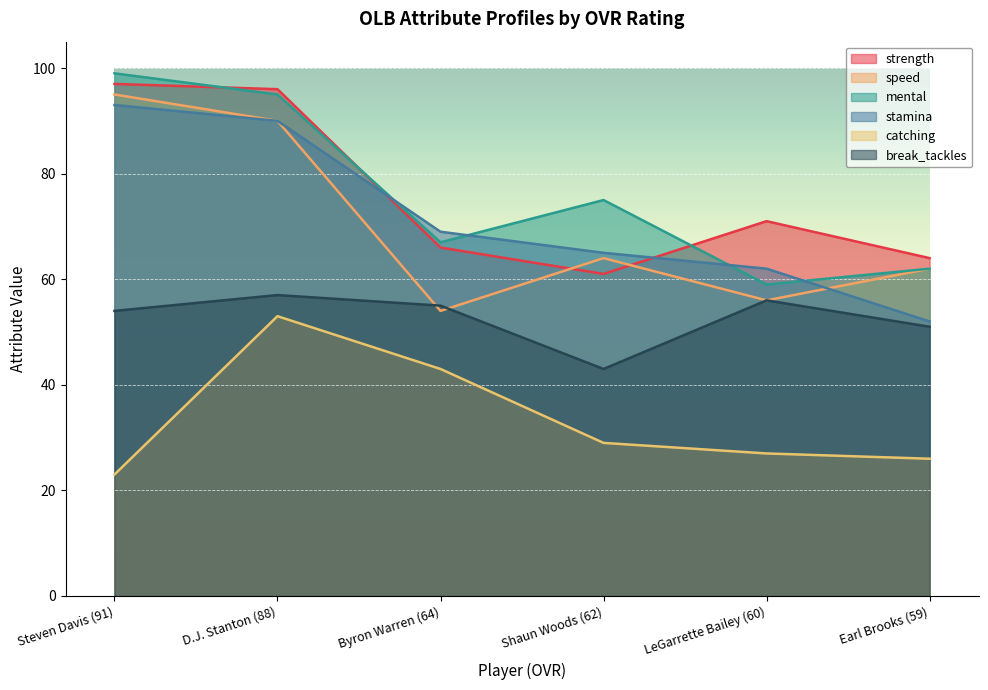

True or false: mental and speed cross at least once.

False